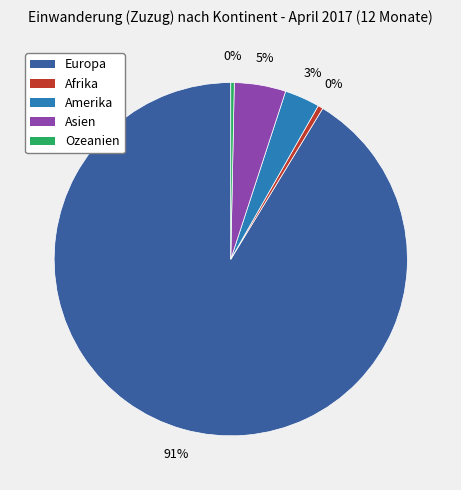

To the nearest percent, what percentage of the pie is Asien?

5%